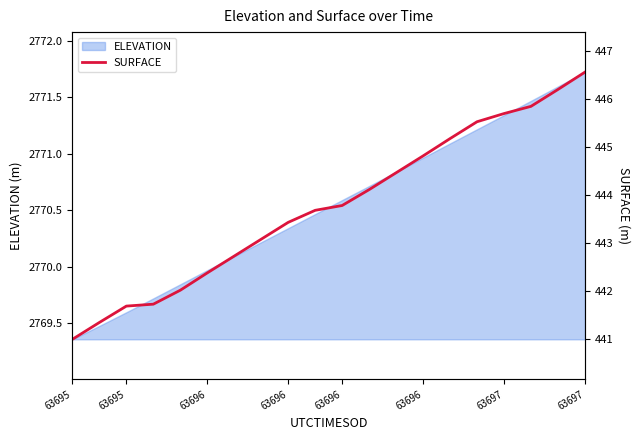

What is the sum of all values?

8875.2